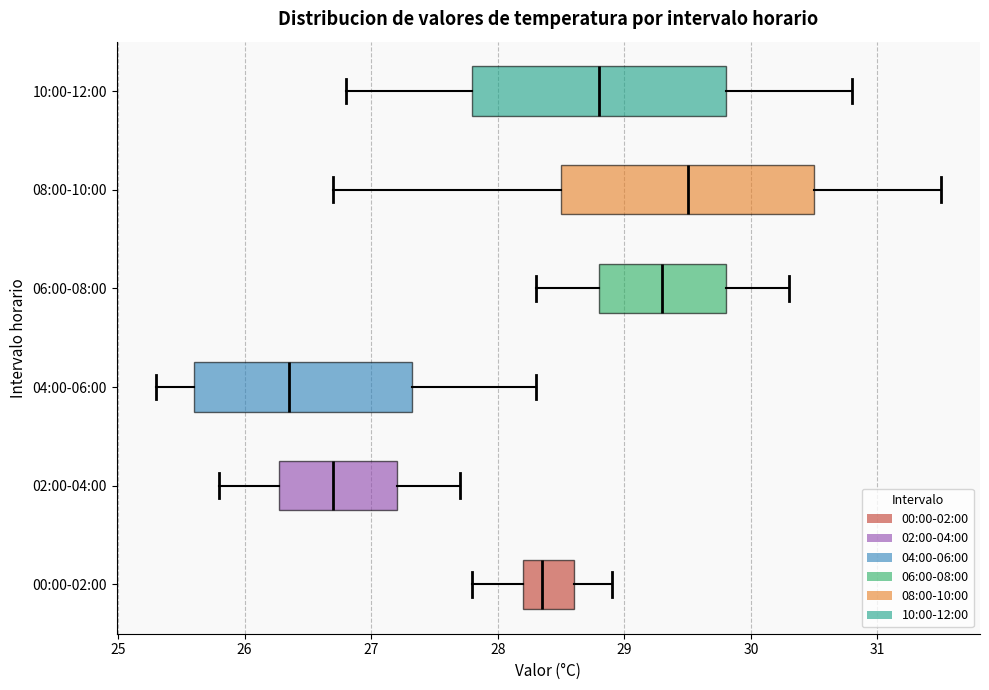

Which box's median line is the furthest to the right?

08:00-10:00